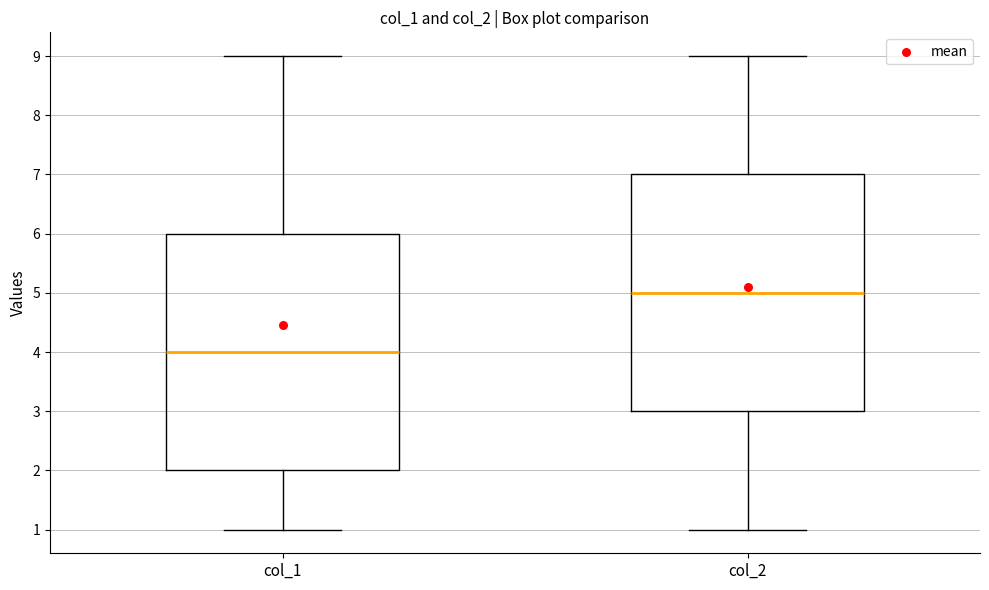

Reading left to right, read every box against the y-axis: the position of its median line, the range the box covers, and the ends of its whiskers. The values are not printed on the chart, so give them approximately, as read against the axis.

col_1: median 4, box 2 to 6, whiskers 1 to 9
col_2: median 5, box 3 to 7, whiskers 1 to 9